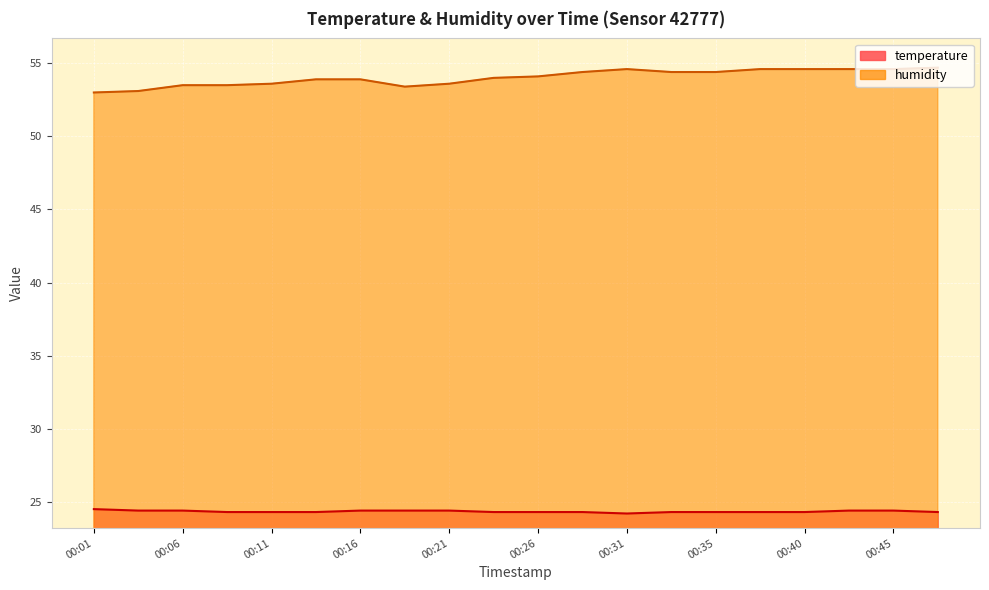

At how many categories does at least one series exceed 24?

20